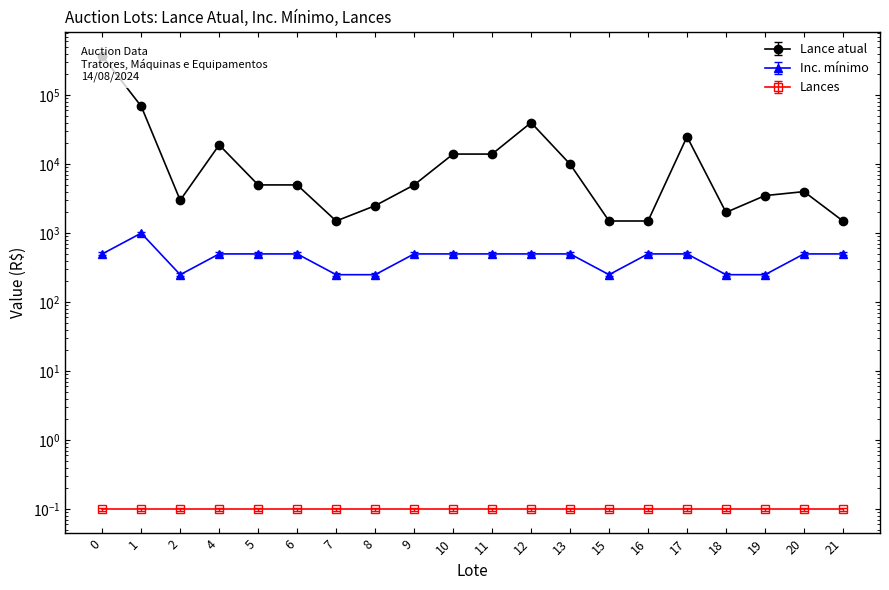

How many lines are shown in the chart?

2